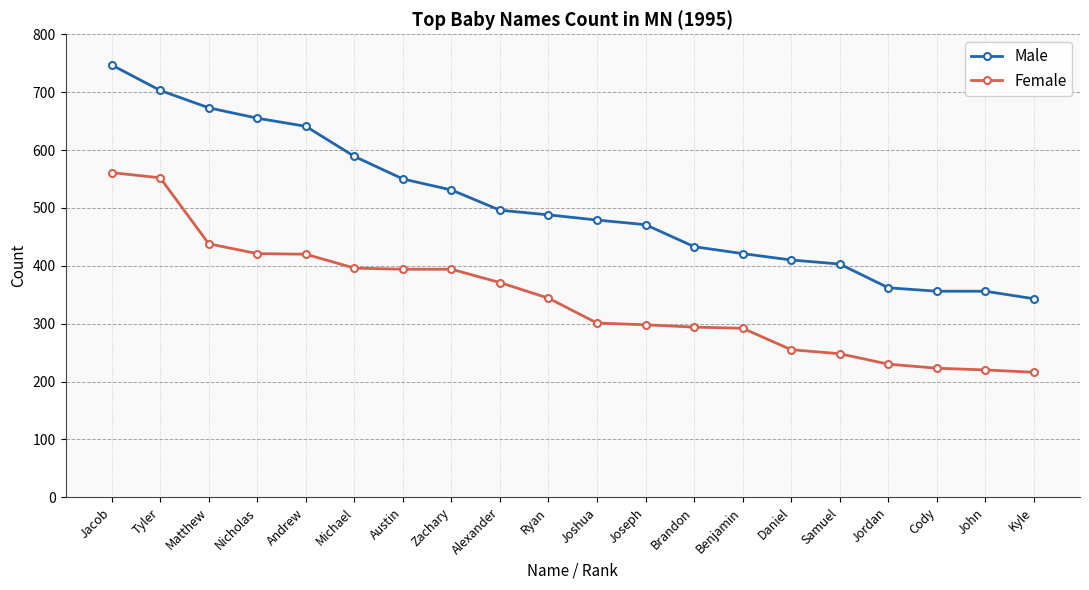

How many values in the Male series are below 488?

10